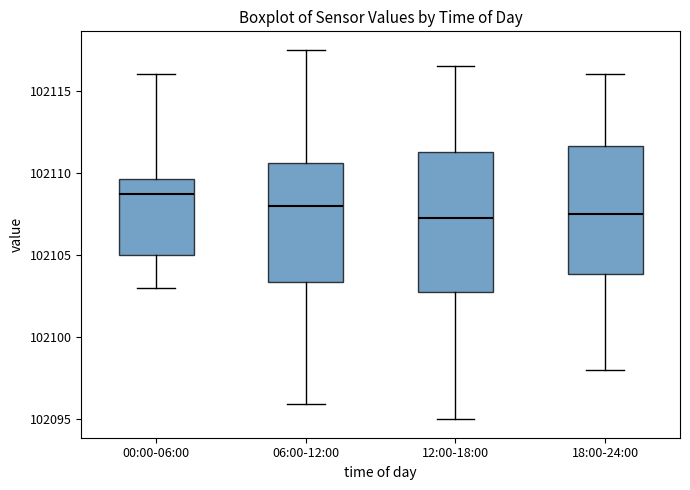

Reading left to right, read every box against the y-axis: the position of its median line, the range the box covers, and the ends of its whiskers. The values are not printed on the chart, so give them approximately, as read against the axis.

00:00-06:00: median 102108.5, box 102105.0 to 102109.5, whiskers 102103.0 to 102116.0
06:00-12:00: median 102108.0, box 102103.5 to 102110.5, whiskers 102096.0 to 102117.5
12:00-18:00: median 102107.5, box 102103.0 to 102111.5, whiskers 102095.0 to 102116.5
18:00-24:00: median 102107.5, box 102104.0 to 102111.5, whiskers 102098.0 to 102116.0